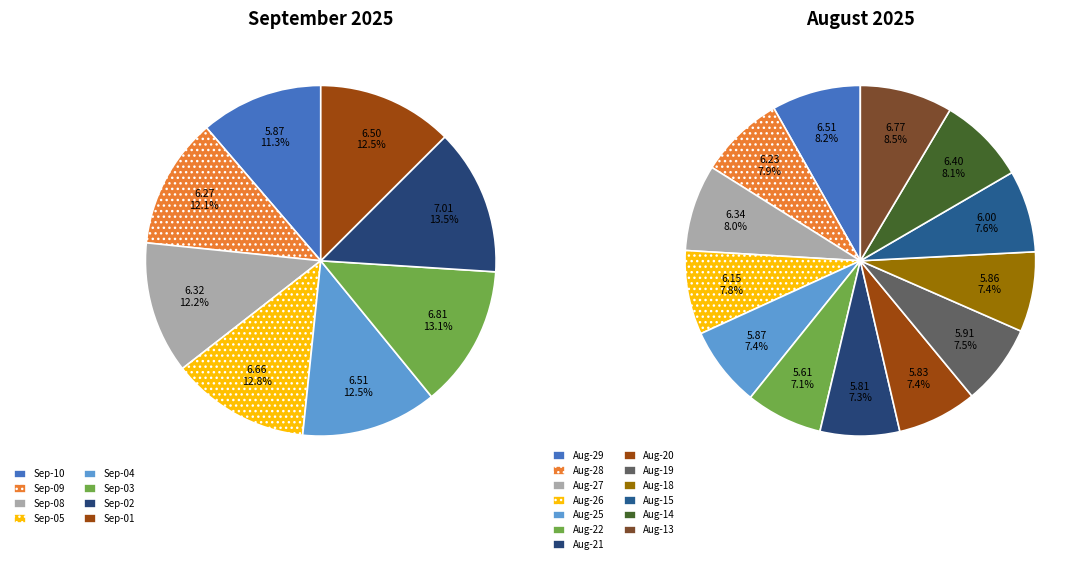

How many slices are in this pie chart?

22